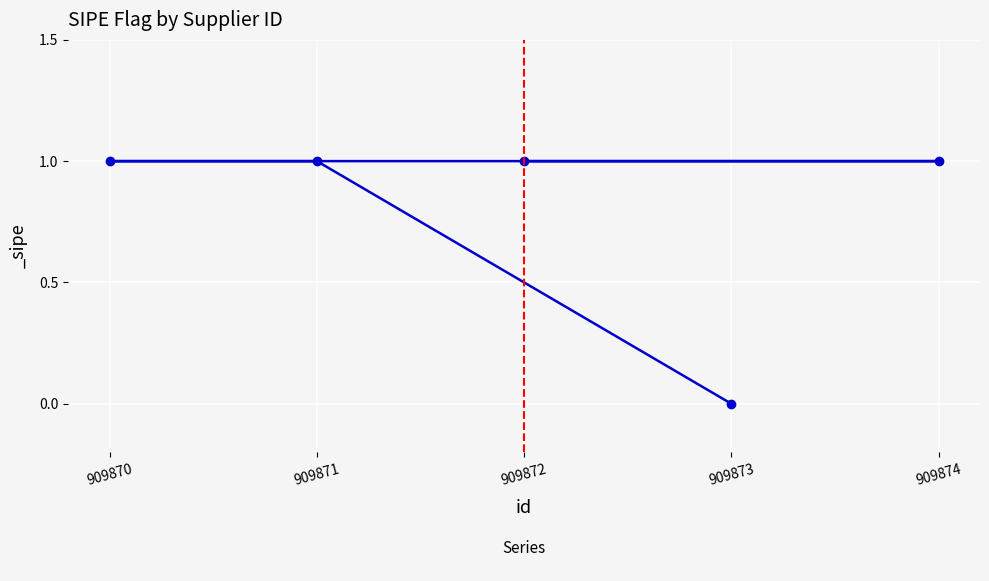

What is the maximum value shown in the chart?

1